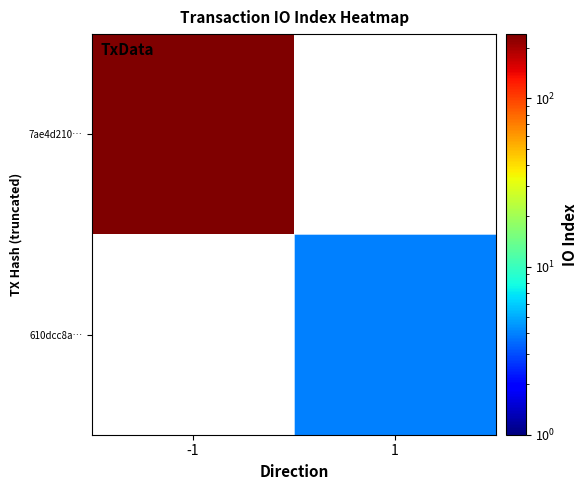

Reading left to right, list all the values displayed in this chart.

7ae4d210…: -1=241	1=0
610dcc8a…: -1=0	1=4